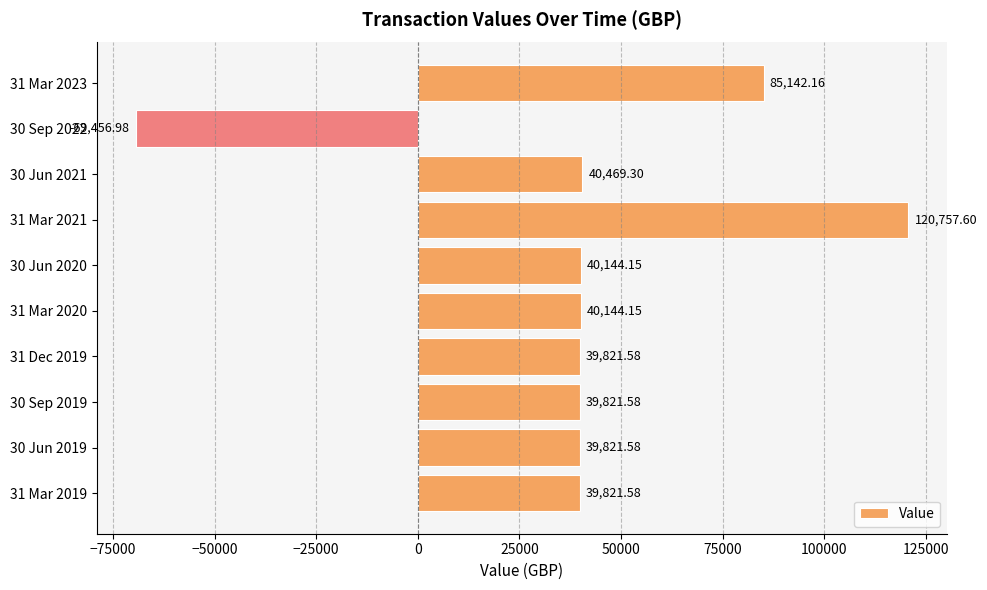

Approximately how many times larger is the value at 31 Mar 2020 compared to 31 Mar 2019?

1.0